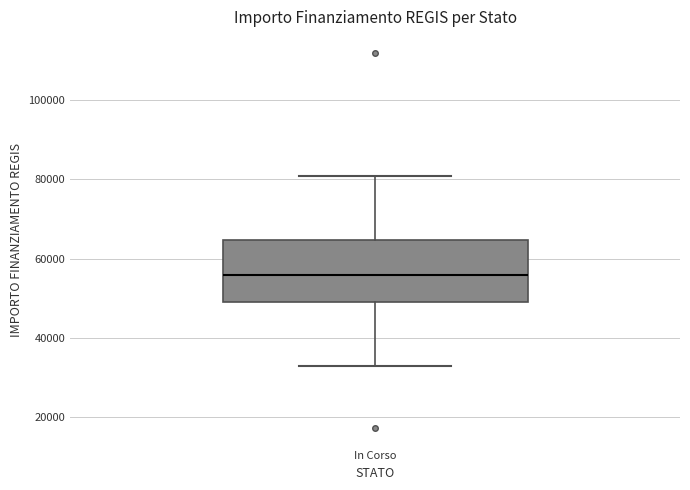

Read this box plot against the y-axis: the position of the median line, the range covered by the box, and the ends of both whiskers. The values are not printed on the chart, so give them approximately, as read against the axis.

median 56000, box 50000 to 64000, whiskers 32000 to 80000